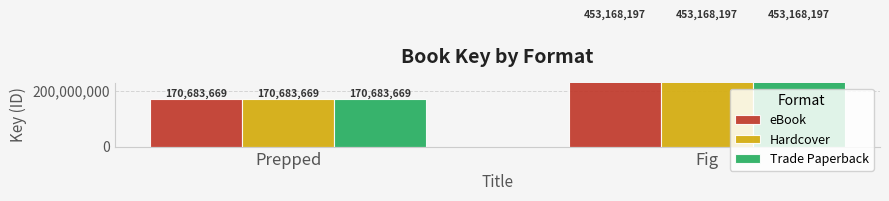

Is it true that eBook equals 233539221 at Prepped?

False